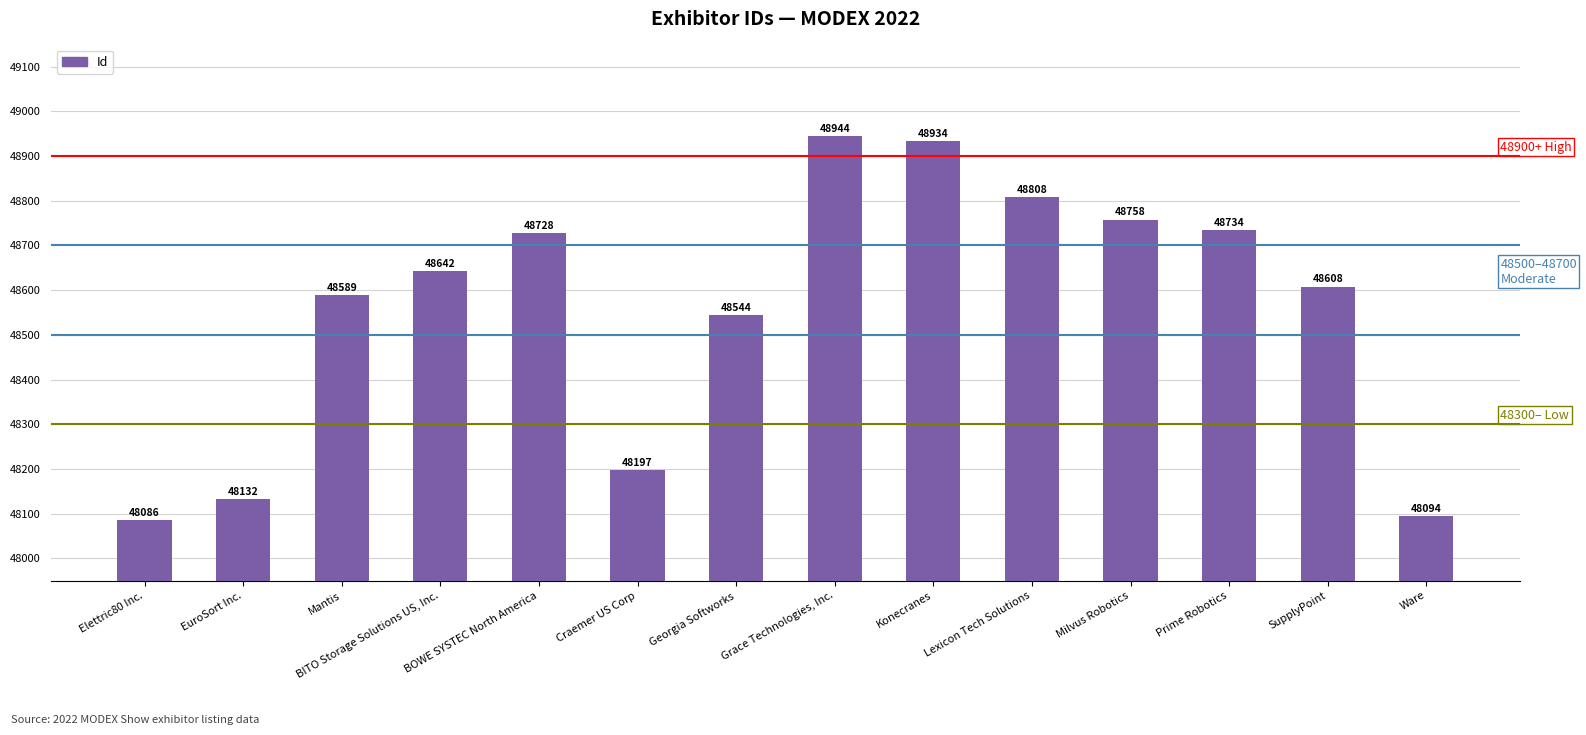

The value at Elettric80 Inc. is 48086. True or false?

True